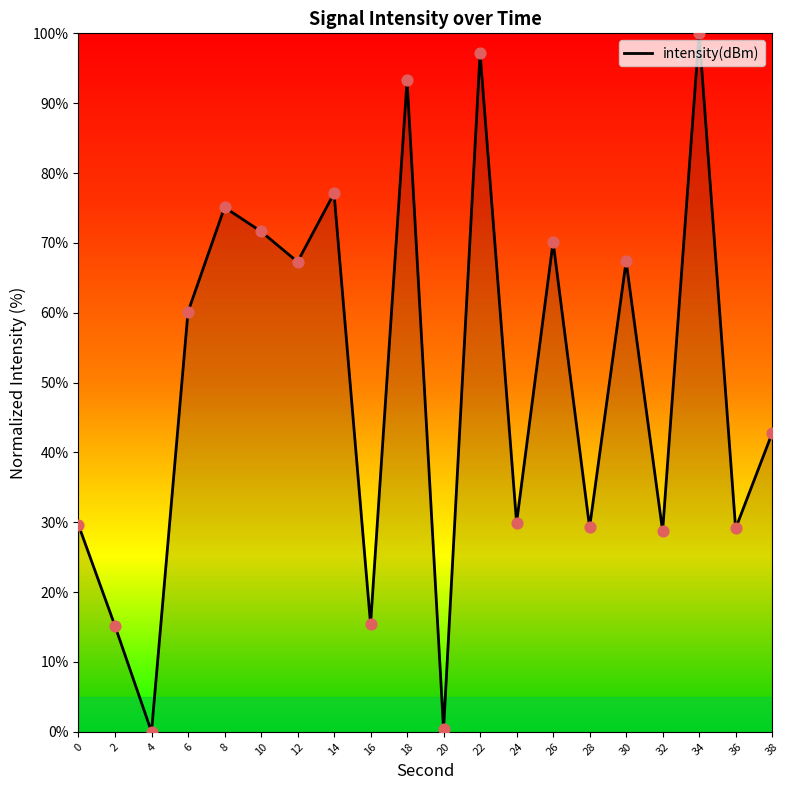

What is the change in value from 10 to 36?

-42.5